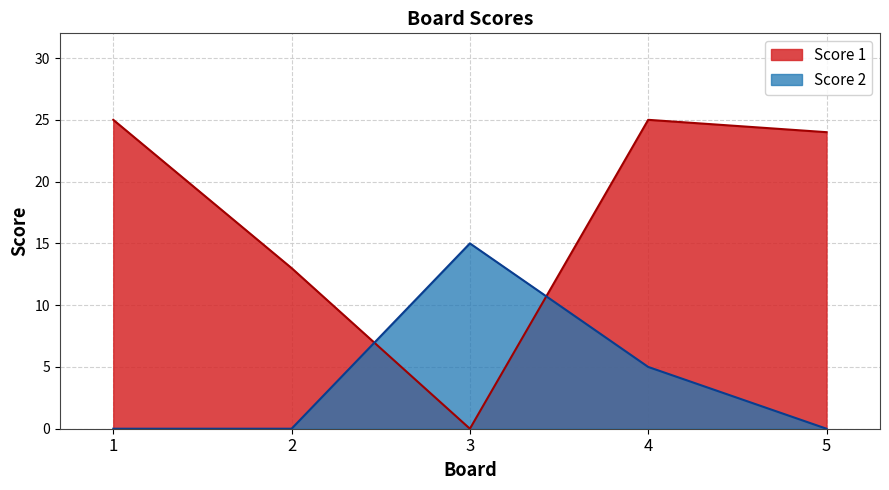

Reading left to right, extract all data points from this chart.

Score 1: 1=25	2=13	3=0	4=25	5=24
Score 2: 1=0	2=0	3=15	4=5	5=0